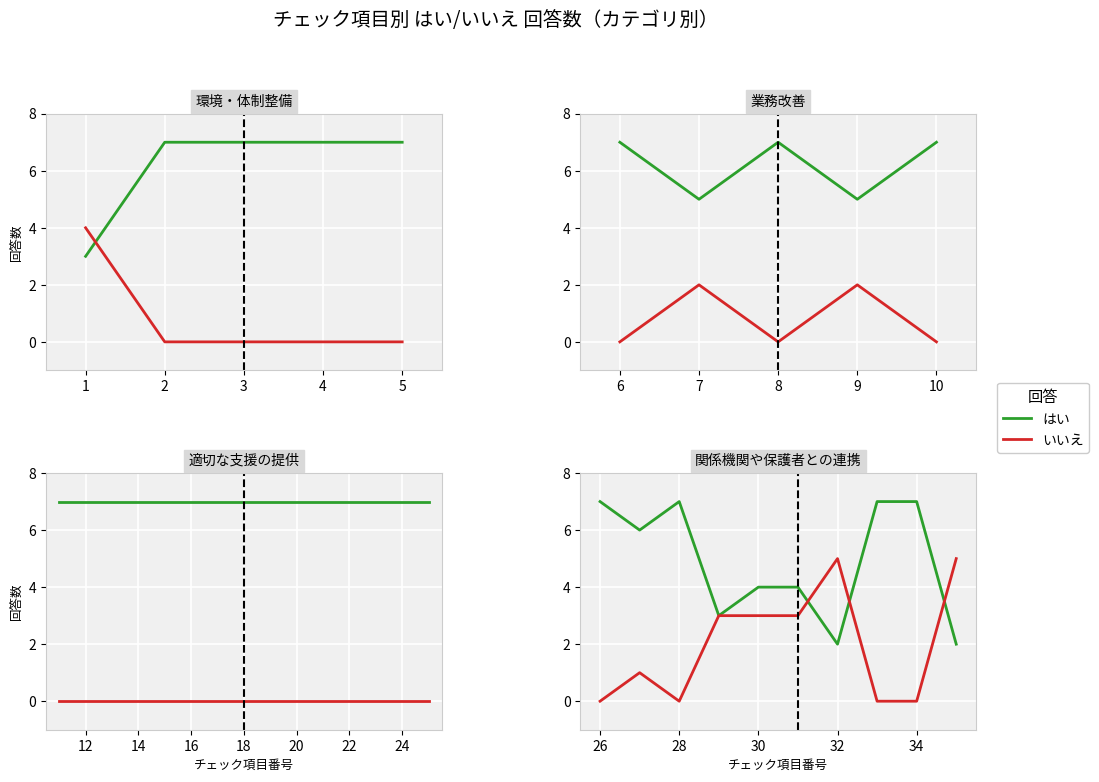

Is this an area chart (filled region under the line)?

No